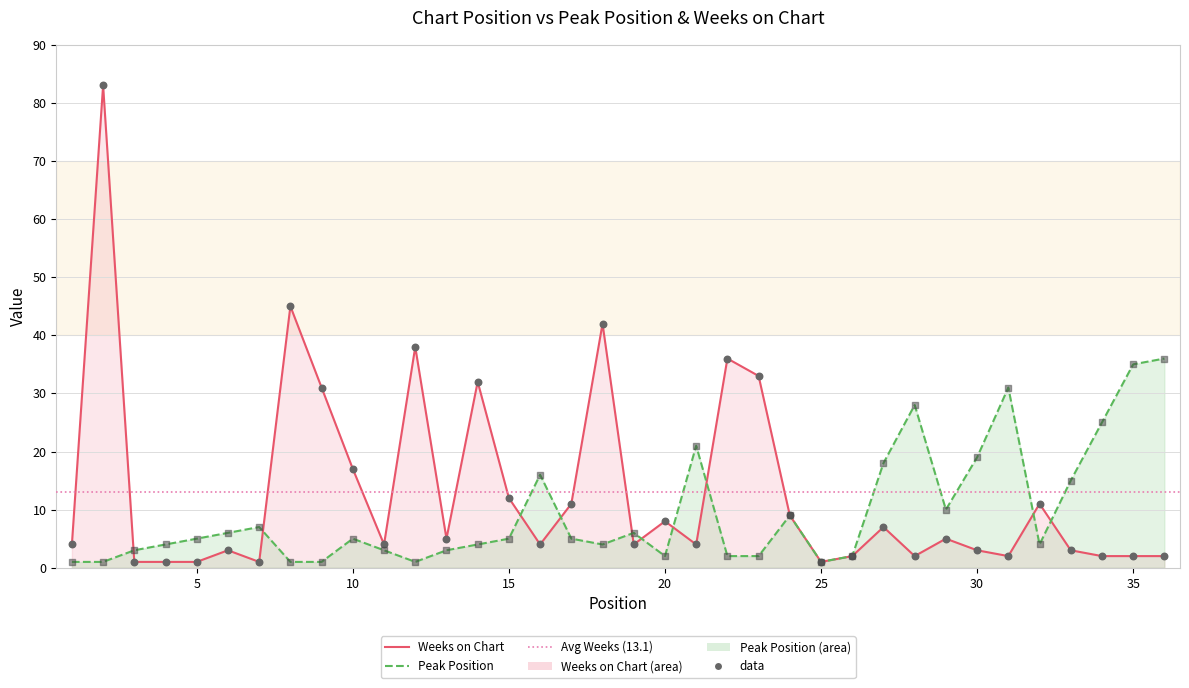

At how many categories does at least one series exceed 10?

22